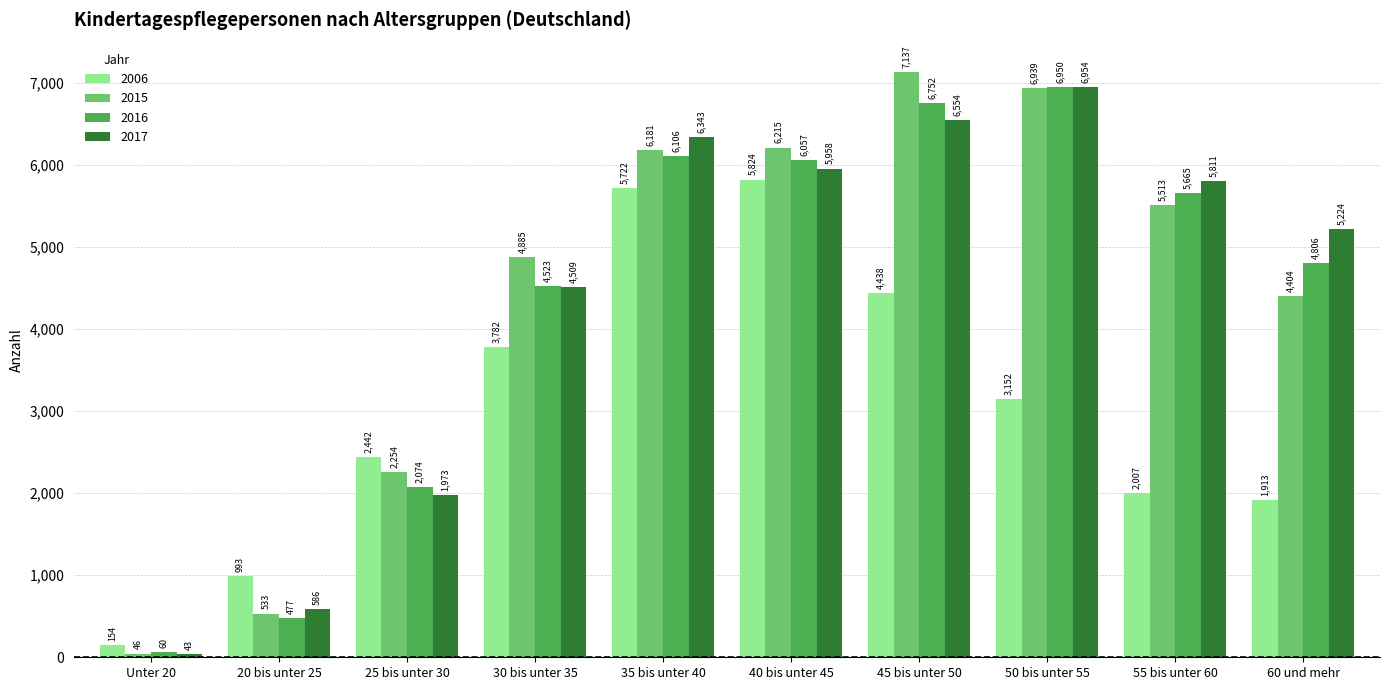

True or false: 2016 has a value of 3886 at 55 bis unter 60.

False